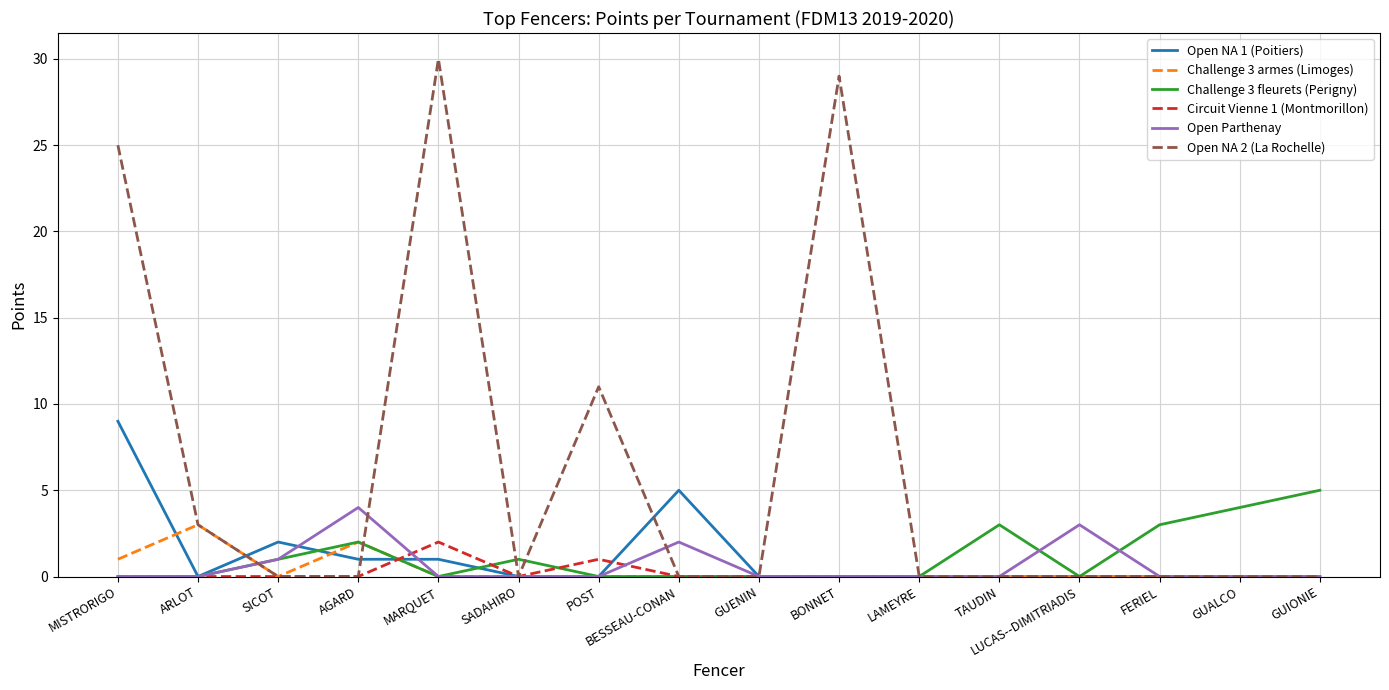

What is the total value across all series at MARQUET?

33